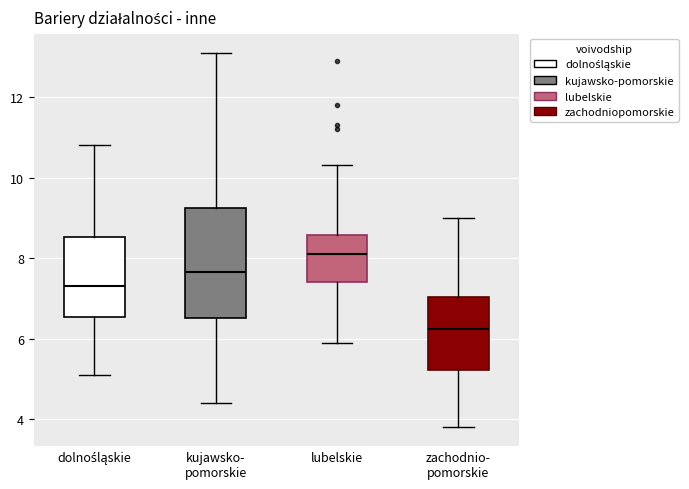

Reading left to right, read every box against the y-axis: the position of its median line, the range the box covers, and the ends of its whiskers. The values are not printed on the chart, so give them approximately, as read against the axis.

dolnośląskie: median 7.4, box 6.6 to 8.6, whiskers 5.2 to 10.8
kujawsko- pomorskie: median 7.6, box 6.6 to 9.2, whiskers 4.4 to 13.2
lubelskie: median 8.2, box 7.4 to 8.6, whiskers 6.0 to 10.4
zachodnio- pomorskie: median 6.2, box 5.2 to 7.0, whiskers 3.8 to 9.0